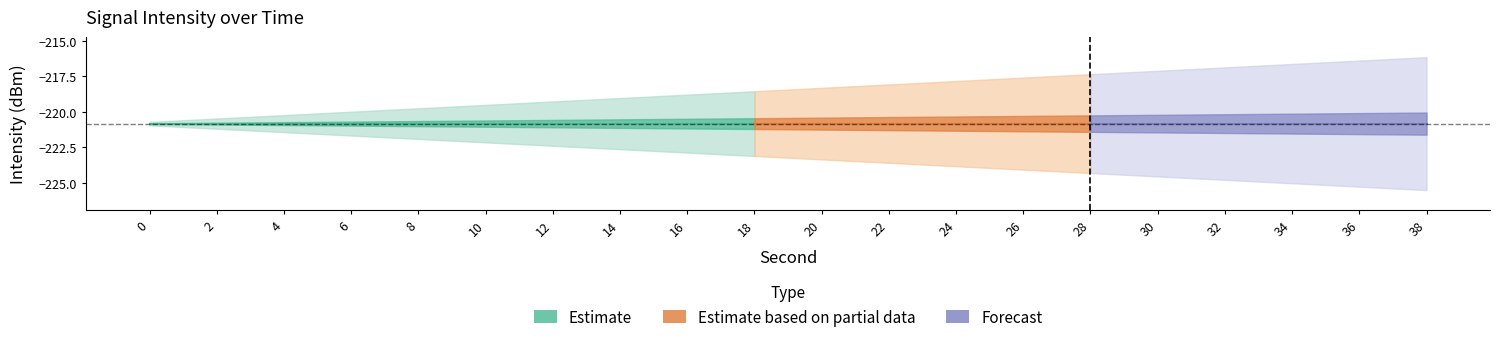

True or false: intensity_center and minute_vals cross at least once.

False